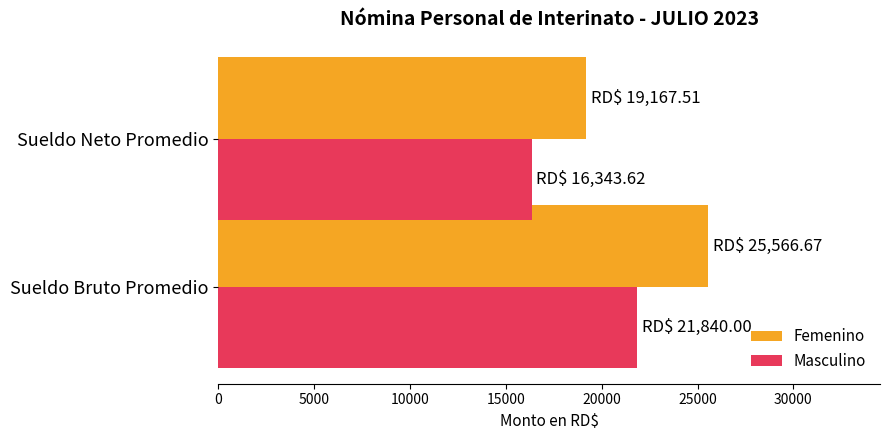

What is the sum of all Femenino values?

44734.2